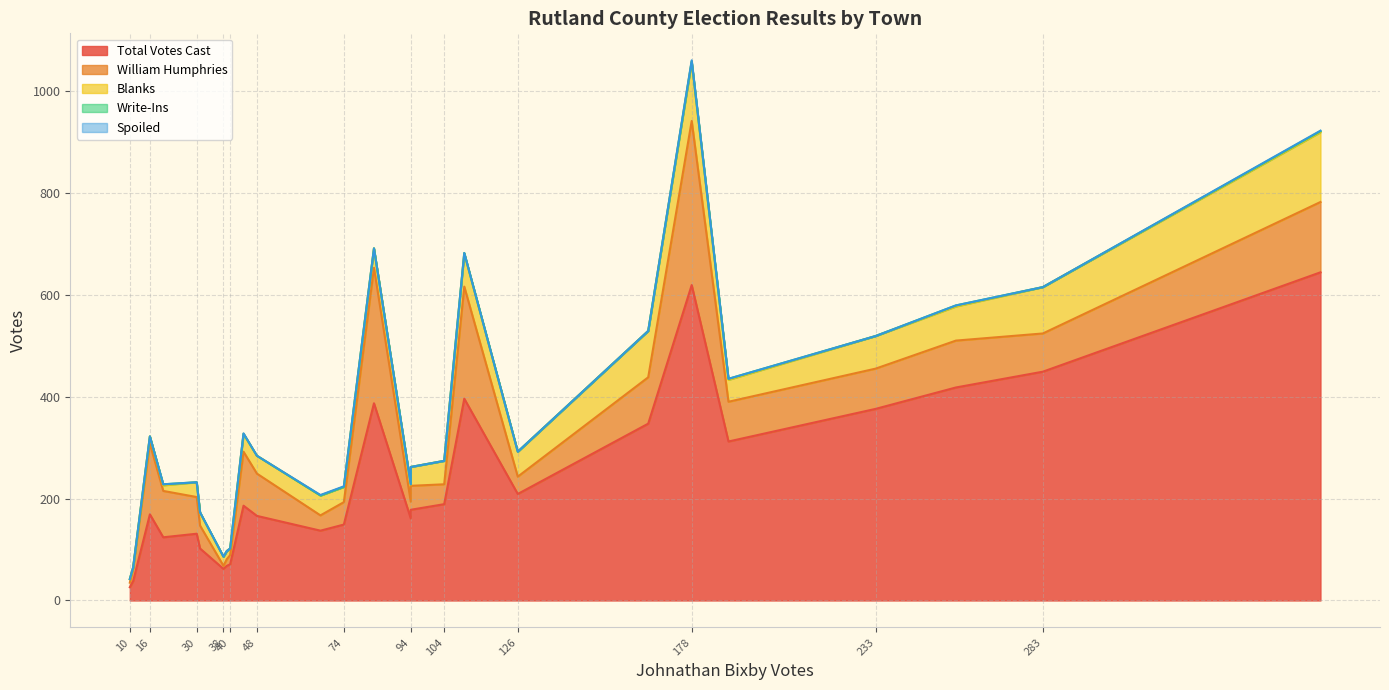

How many interior local peaks does the Write-Ins series have?

6